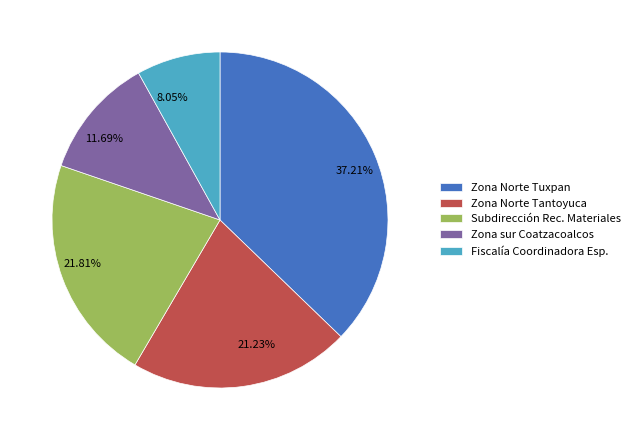

Is the sum of 8.05% and 37.21% greater than half?

No